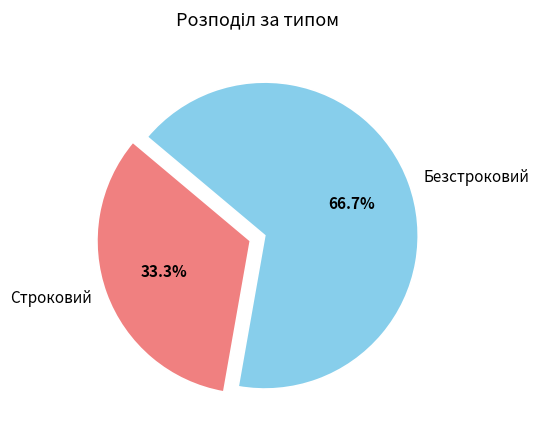

Count the number of slices in the pie.

2